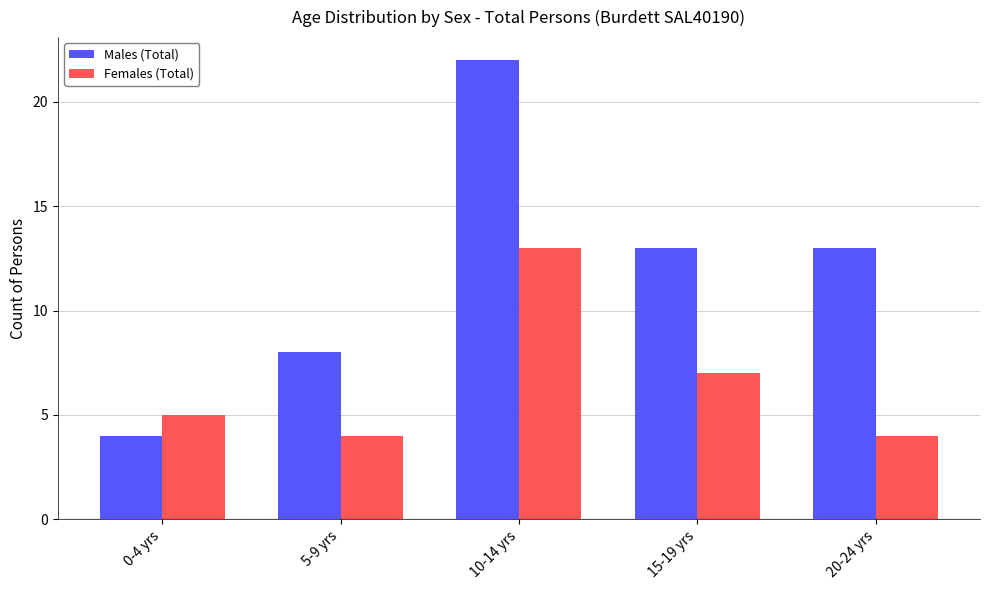

How many bars are there in each group?

2